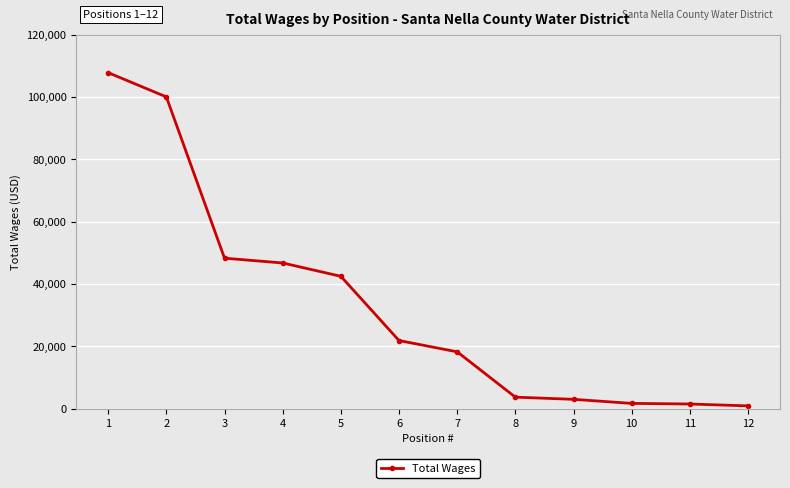

What is the greatest value displayed?

107831